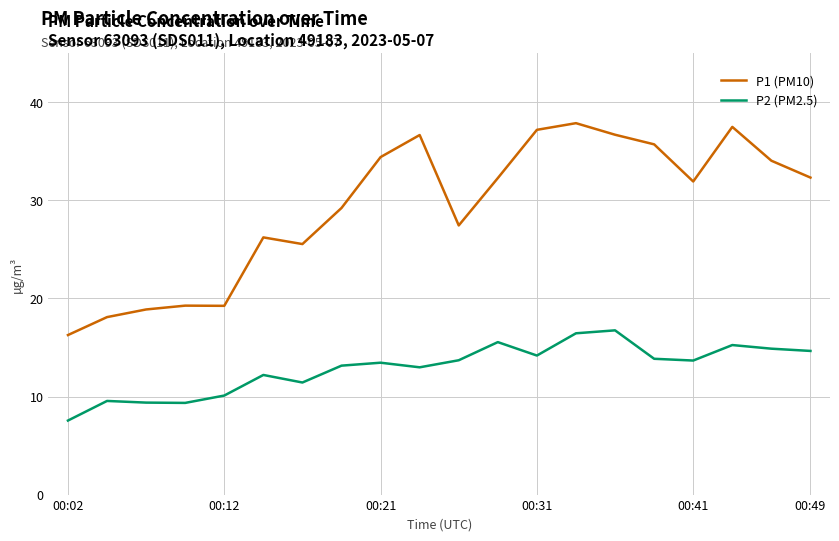

Which series has the largest range (max minus min)?

P1 (PM10)